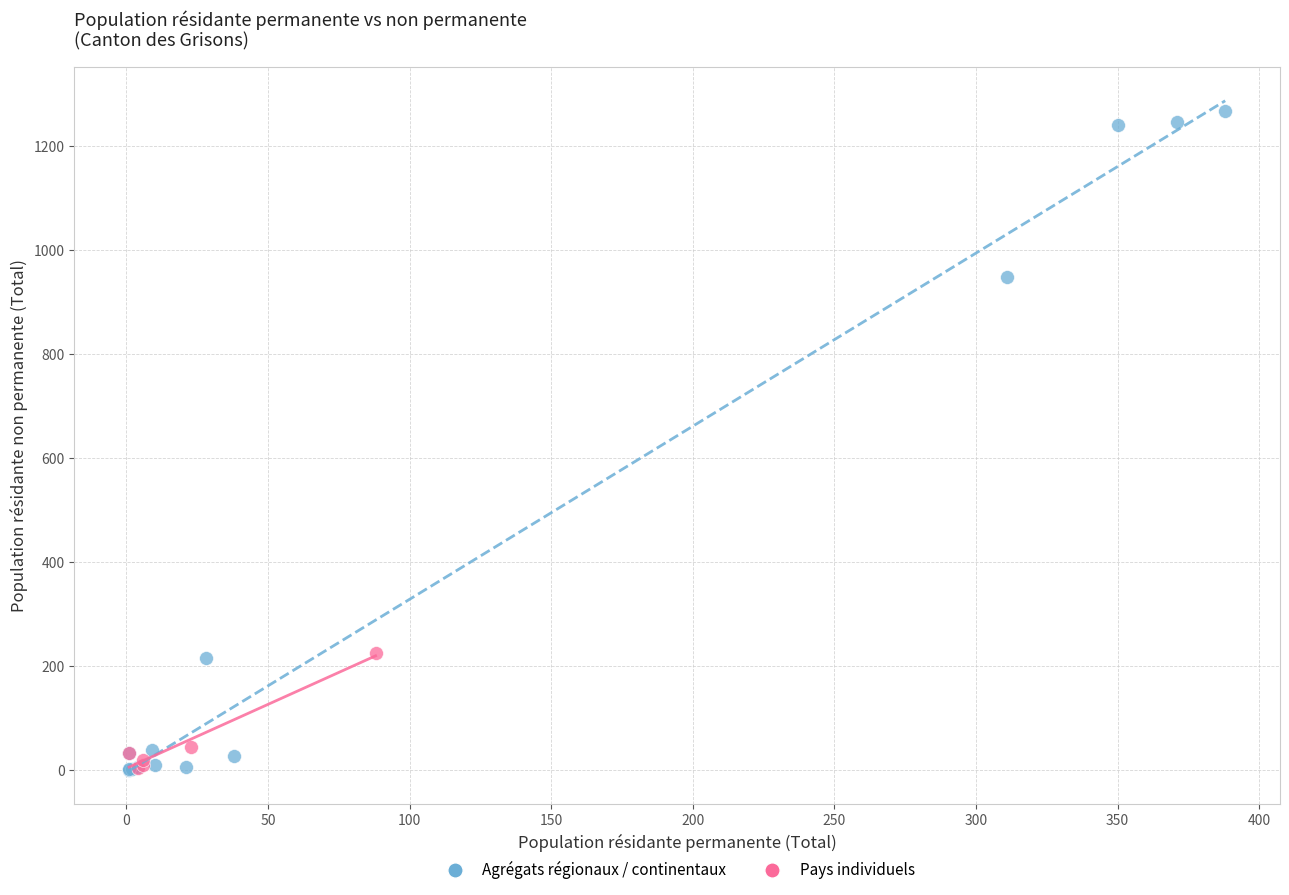

What are all the series names shown in the legend?

Agrégats régionaux / continentaux, Pays individuels